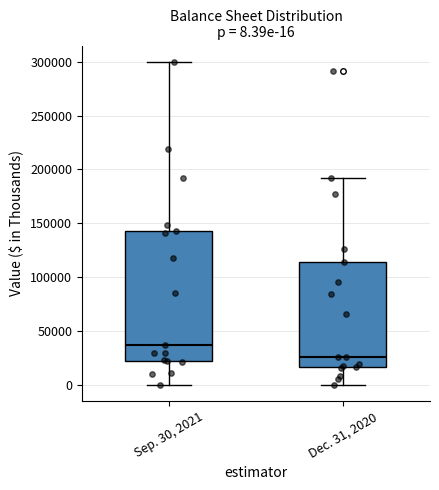

Comparing the boxes themselves (not the whiskers), which one is the tallest?

Sep. 30, 2021